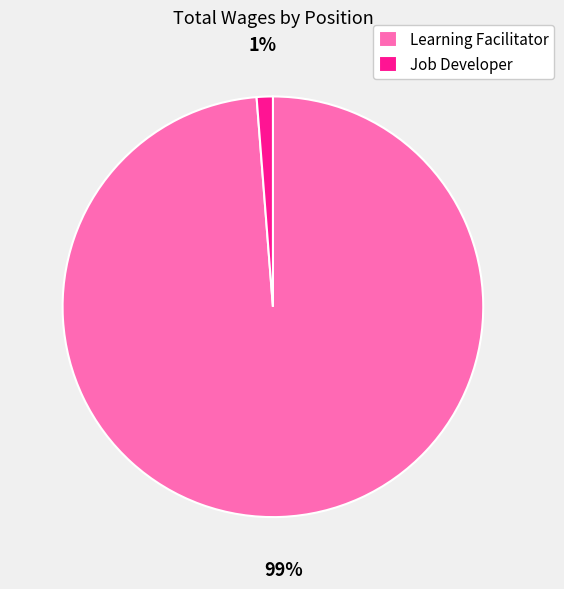

The Learning Facilitator slice represents 99% of the pie. True or false?

True